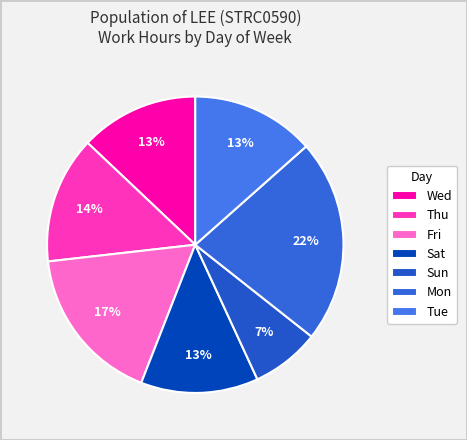

Is there a majority slice in this chart?

No